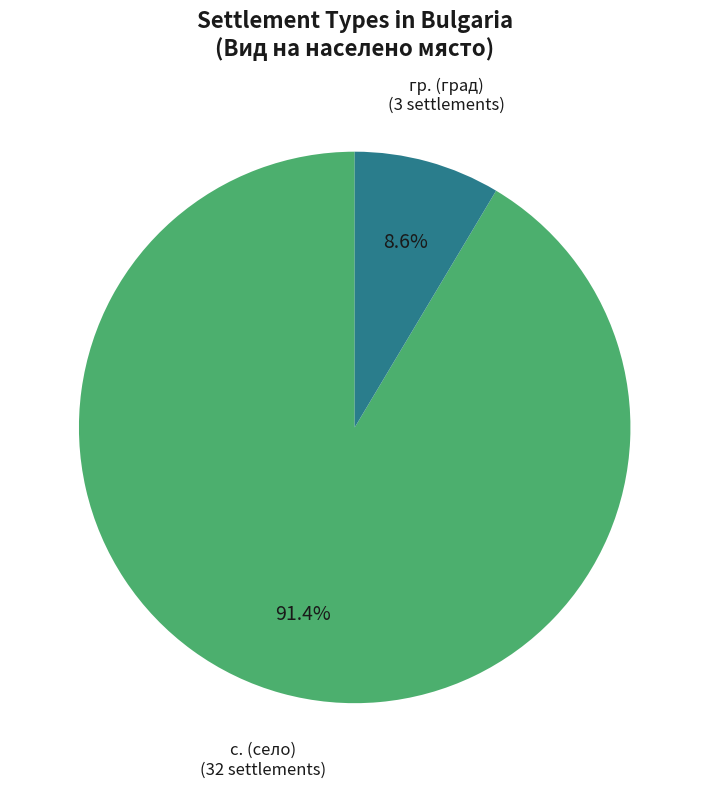

Is there any slice that represents more than half of the pie?

Yes